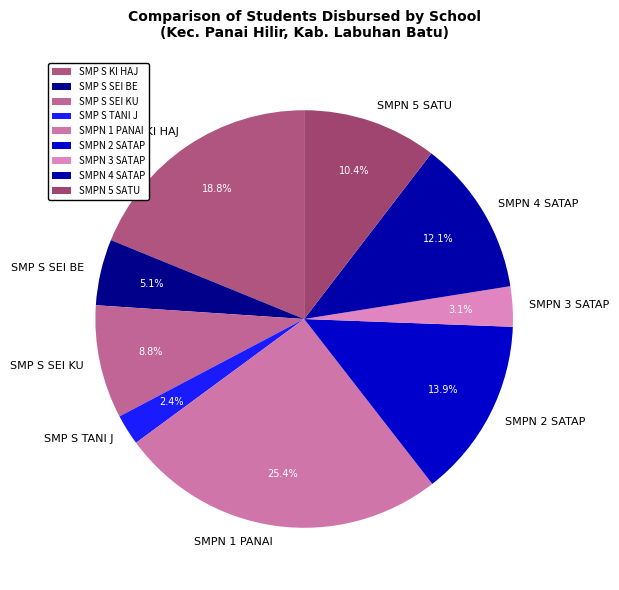

Approximately how many times larger is the value at SMPN 2 SATAP compared to SMP S KI HAJ?

0.7